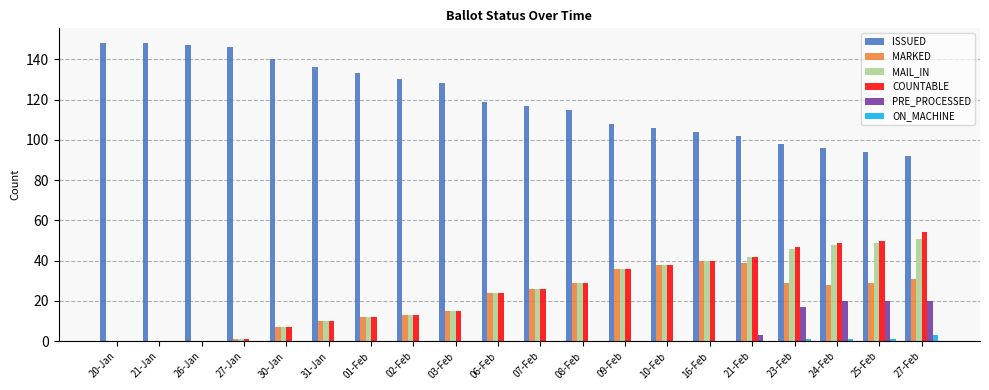

What is the greatest value displayed?

148